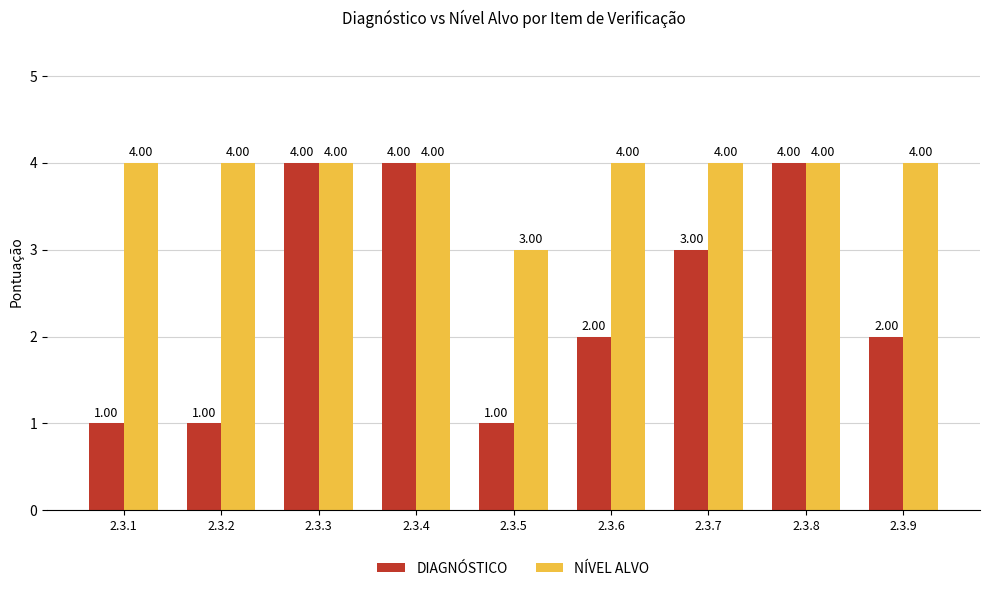

What is the total value across all series at 2.3.9?

6